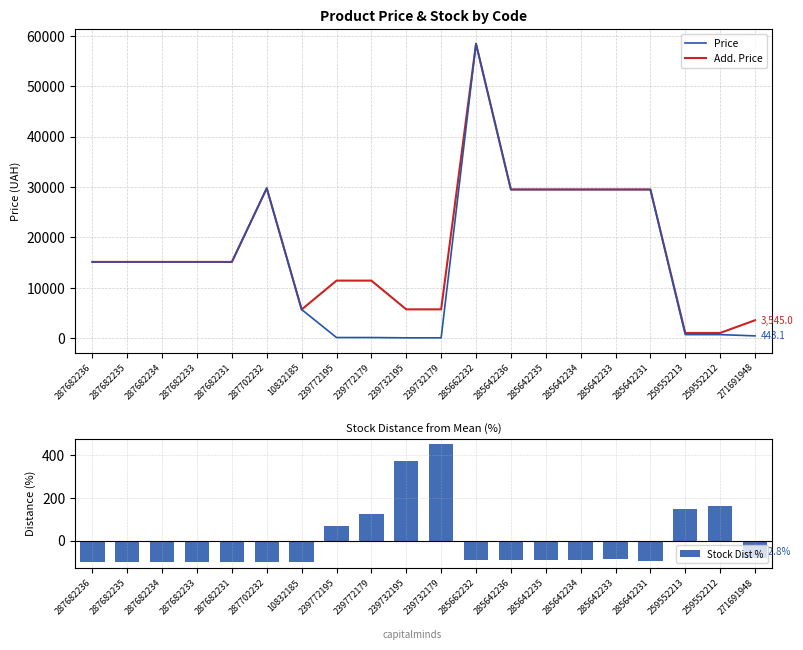

Is it true that Price equals 29747.2 at 287702232?

True